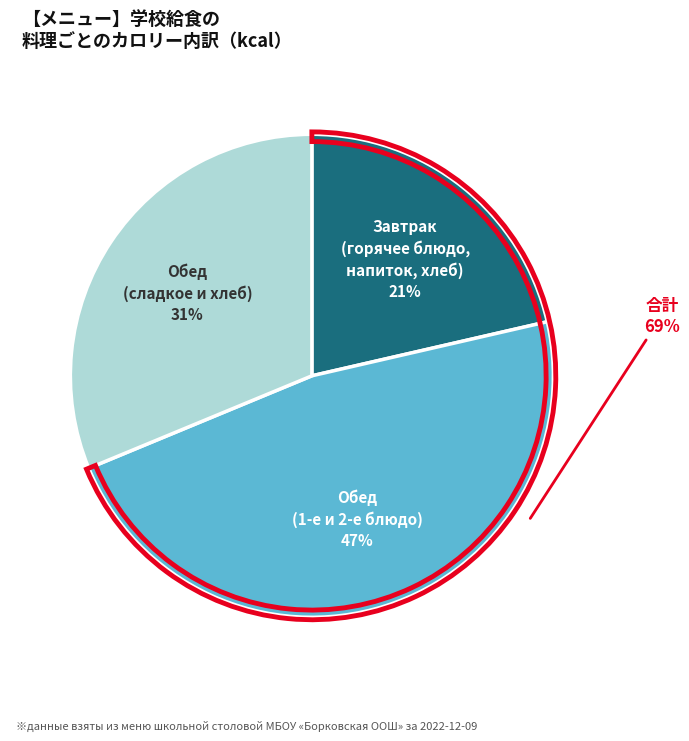

Does Суп Крестьянский с крупой represent more than half of the total?

No